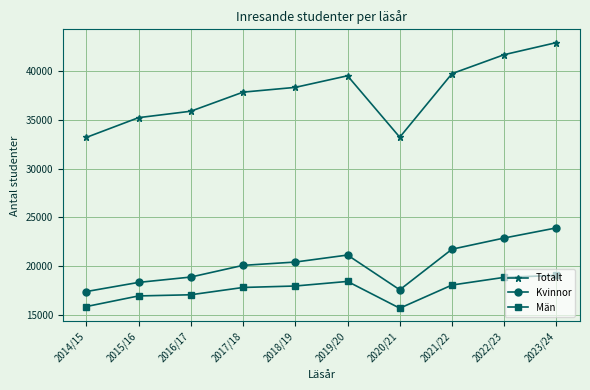

What is the spread (max minus min) of values at 2019/20?

21120